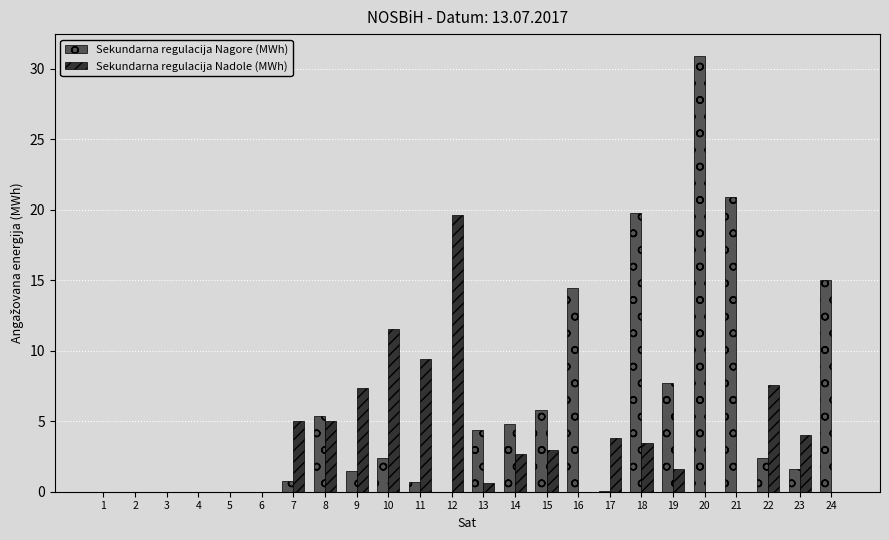

True or false: Sekundarna regulacija Nadole (MWh) has a value of 1.6 at 19.

True